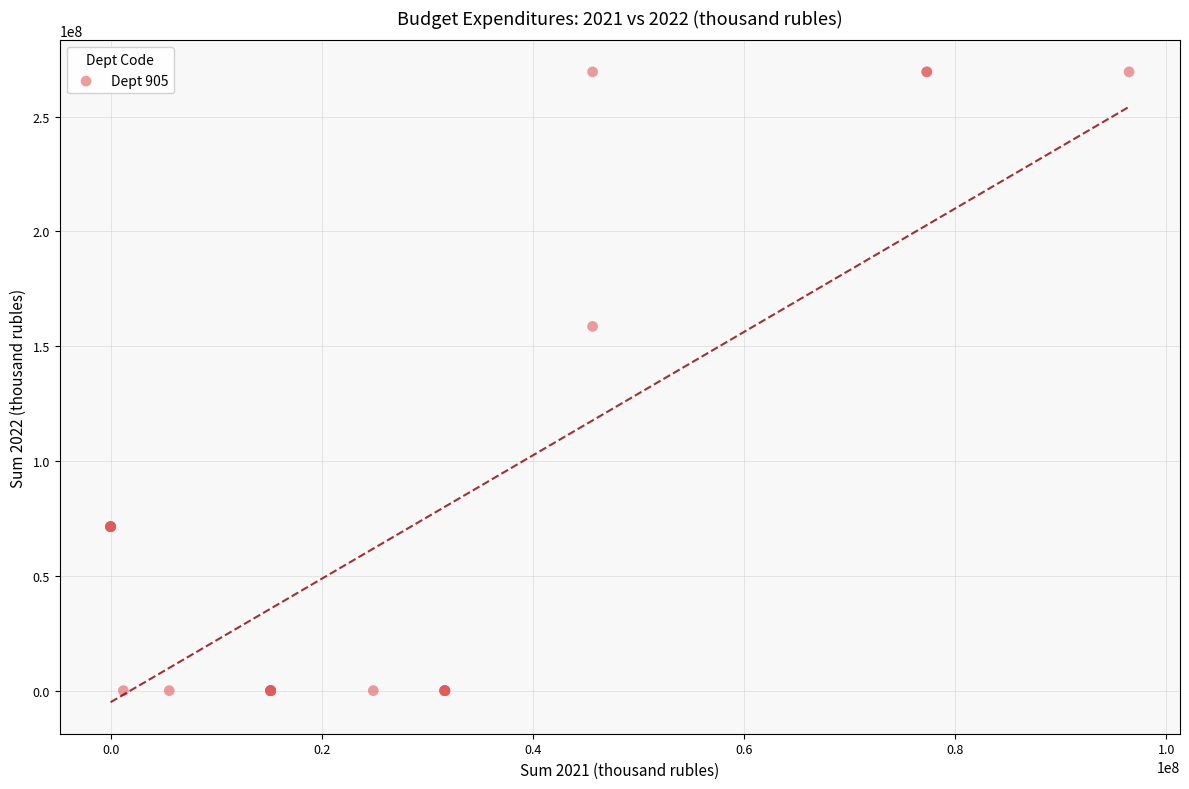

What Y value in the scatter plot is closest to 134724840?

158596800